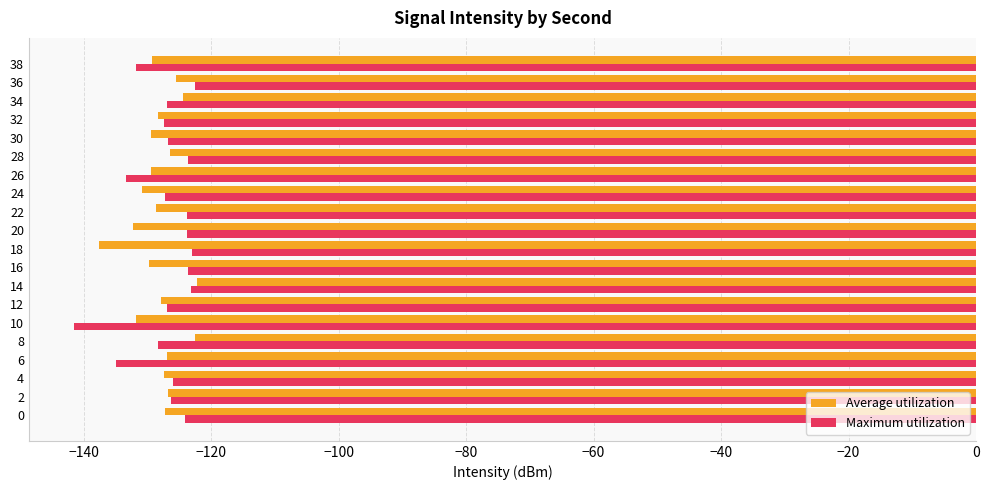

What is the spread (max minus min) of values at 36?

3.0